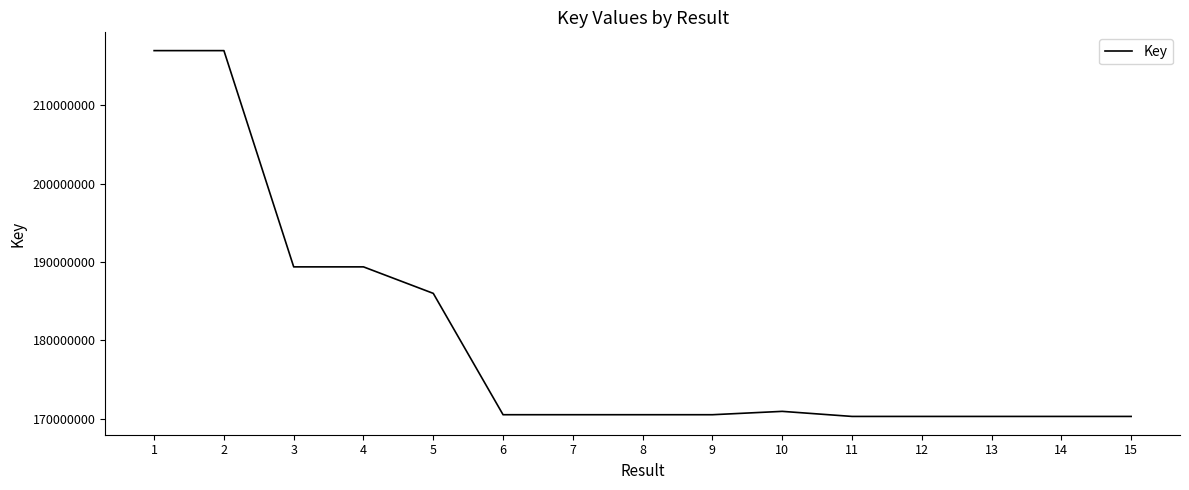

Is this an area chart (filled region under the line)?

No